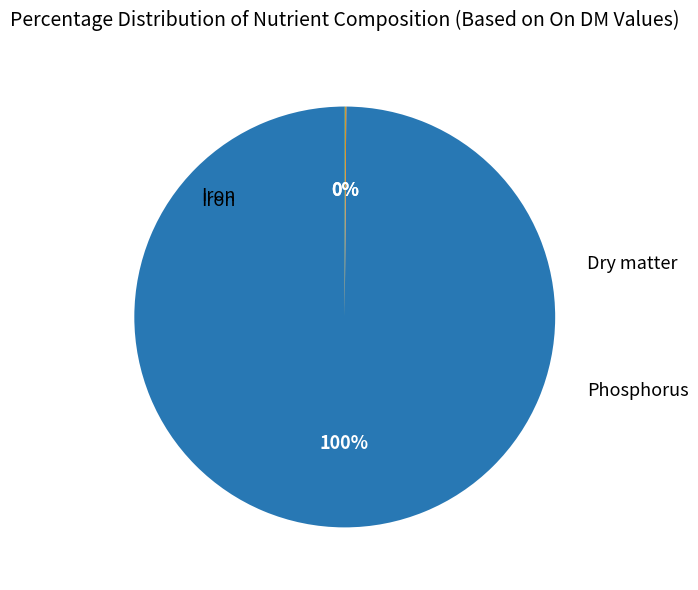

To the nearest percent, what is the difference between the largest and smallest slice percentages?

100%